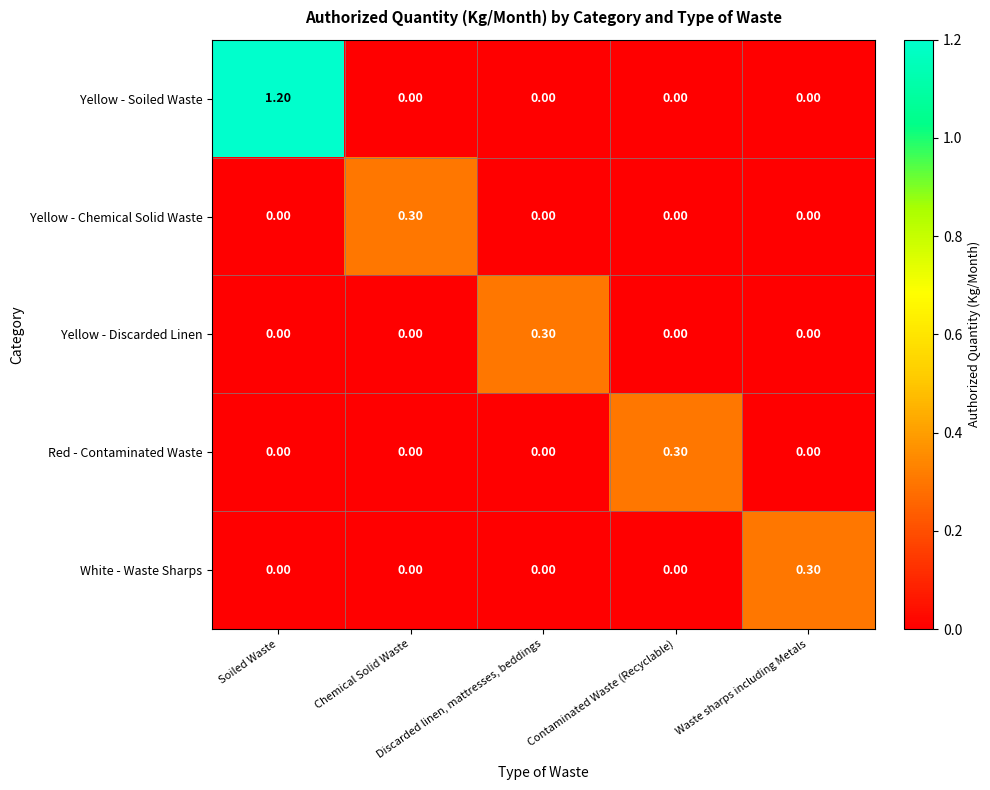

At which category is the sum across all series the highest?

Soiled Waste